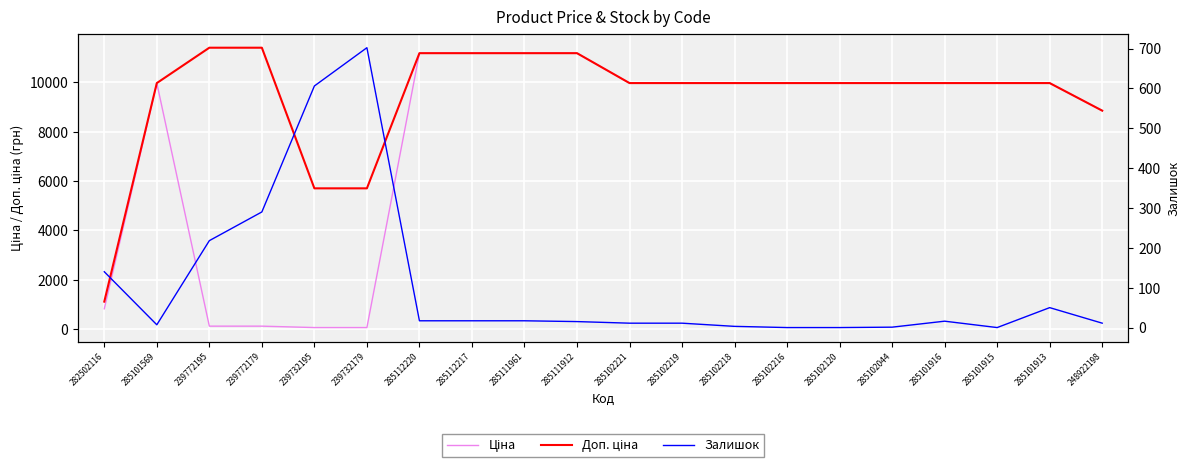

What is the maximum value for Ціна?

11188.2